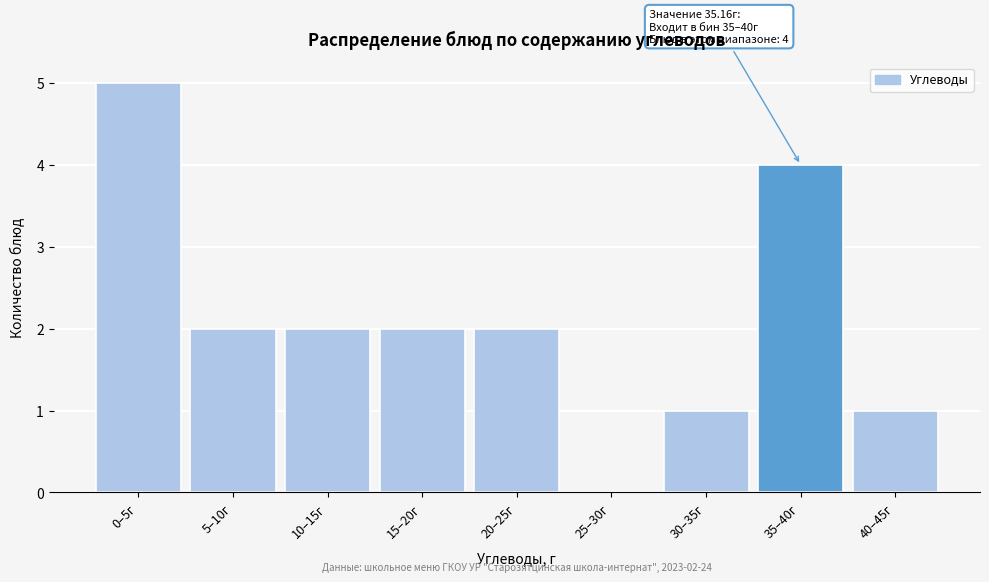

Reading left to right, transcribe all the data shown in this chart.

0–5г=5	5–10г=2	10–15г=2	15–20г=2	20–25г=2	25–30г=0	30–35г=1	35–40г=4	40–45г=1